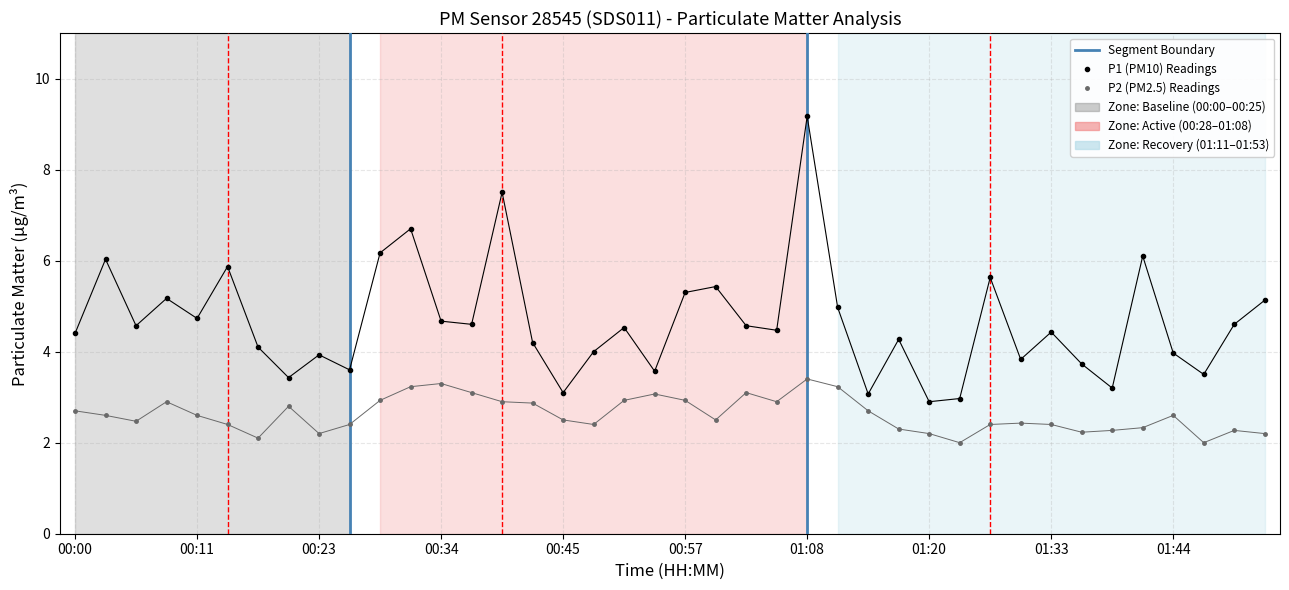

Is the value of P1 at 01:44 greater than the value of P2 at 21?

Yes